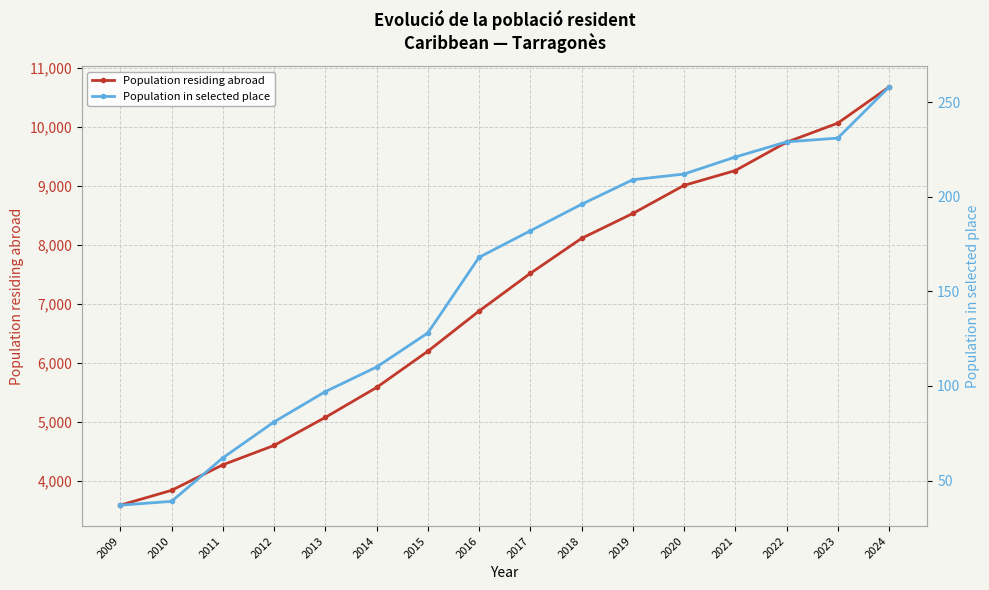

What are all the series names shown in the legend?

Population residing abroad, Population in selected place